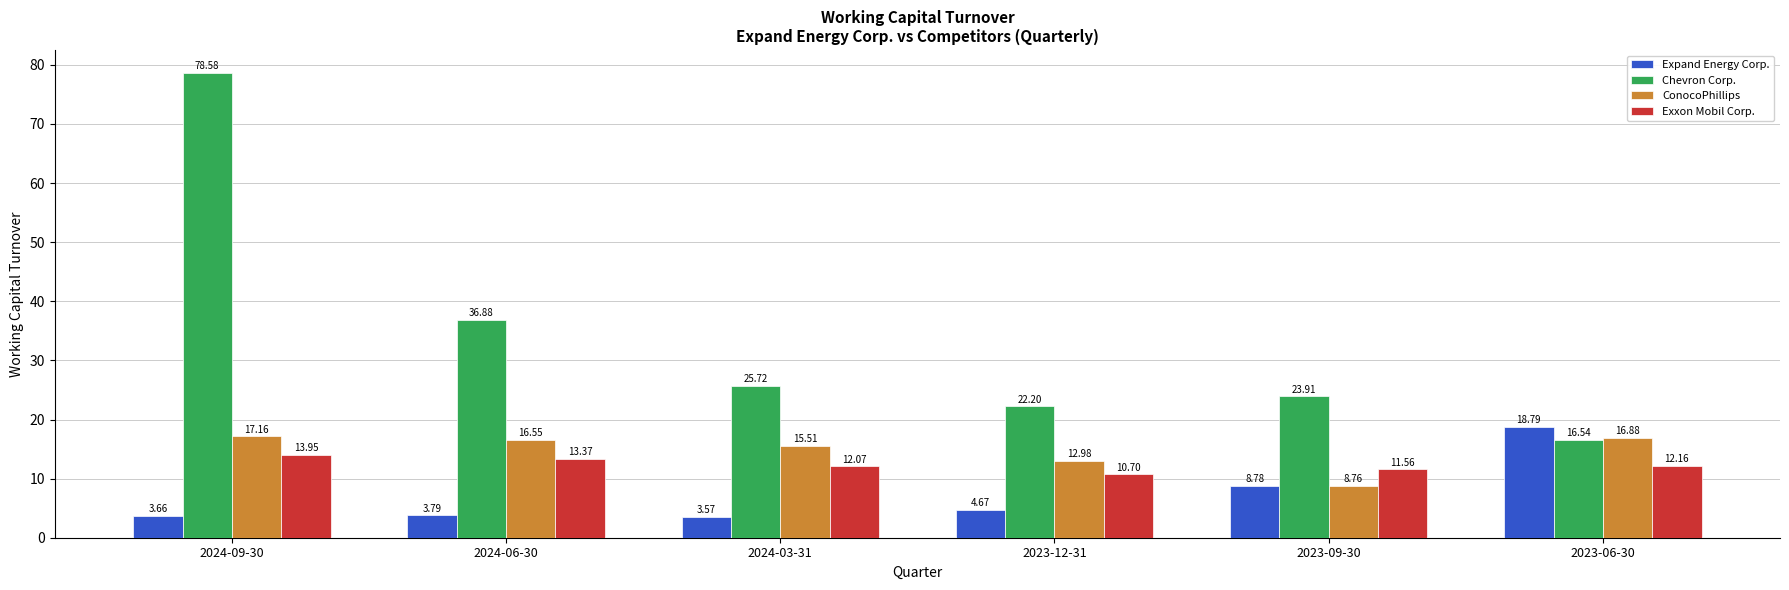

The value of Exxon Mobil Corp. at 2023-06-30 is 12.2. True or false?

True